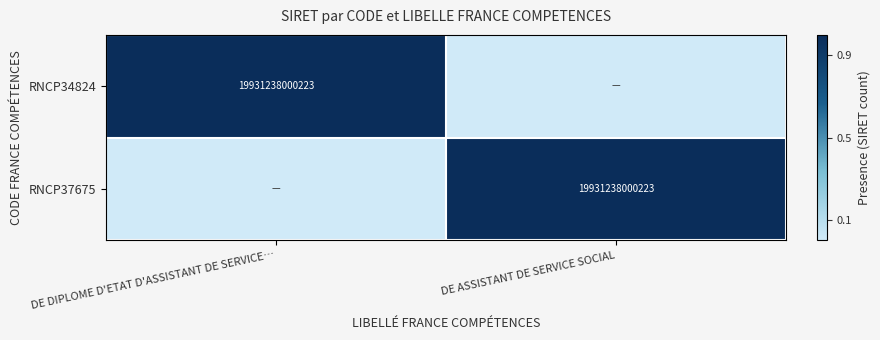

What is the maximum value shown in the chart?

1